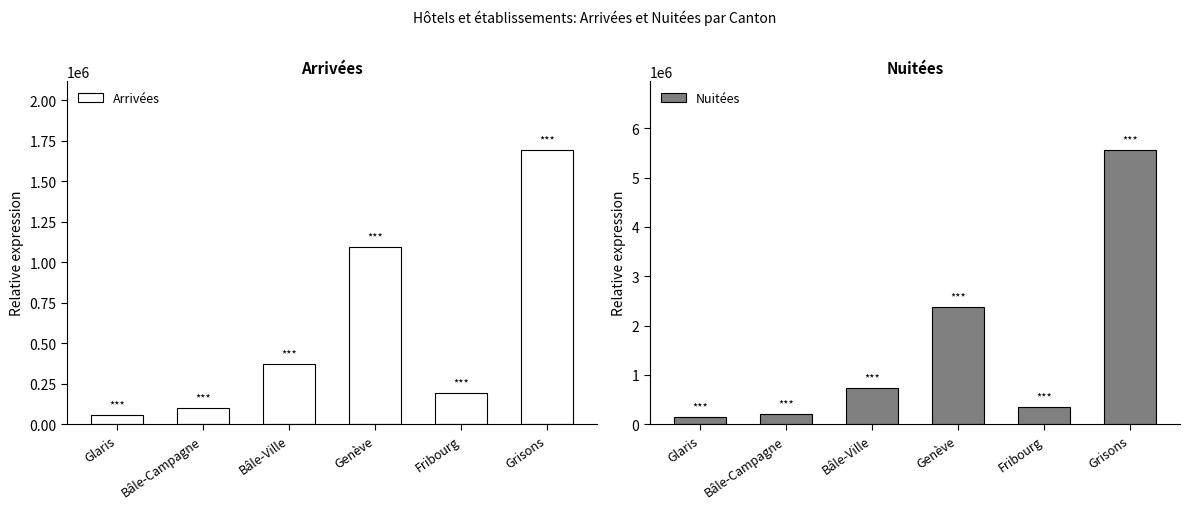

Is it true that Arrivées equals 193381 at Fribourg?

True